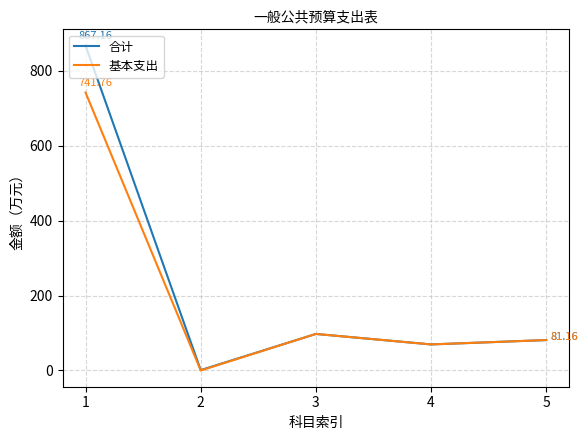

True or false: 基本支出 has a value of 97.5 at 3.

True